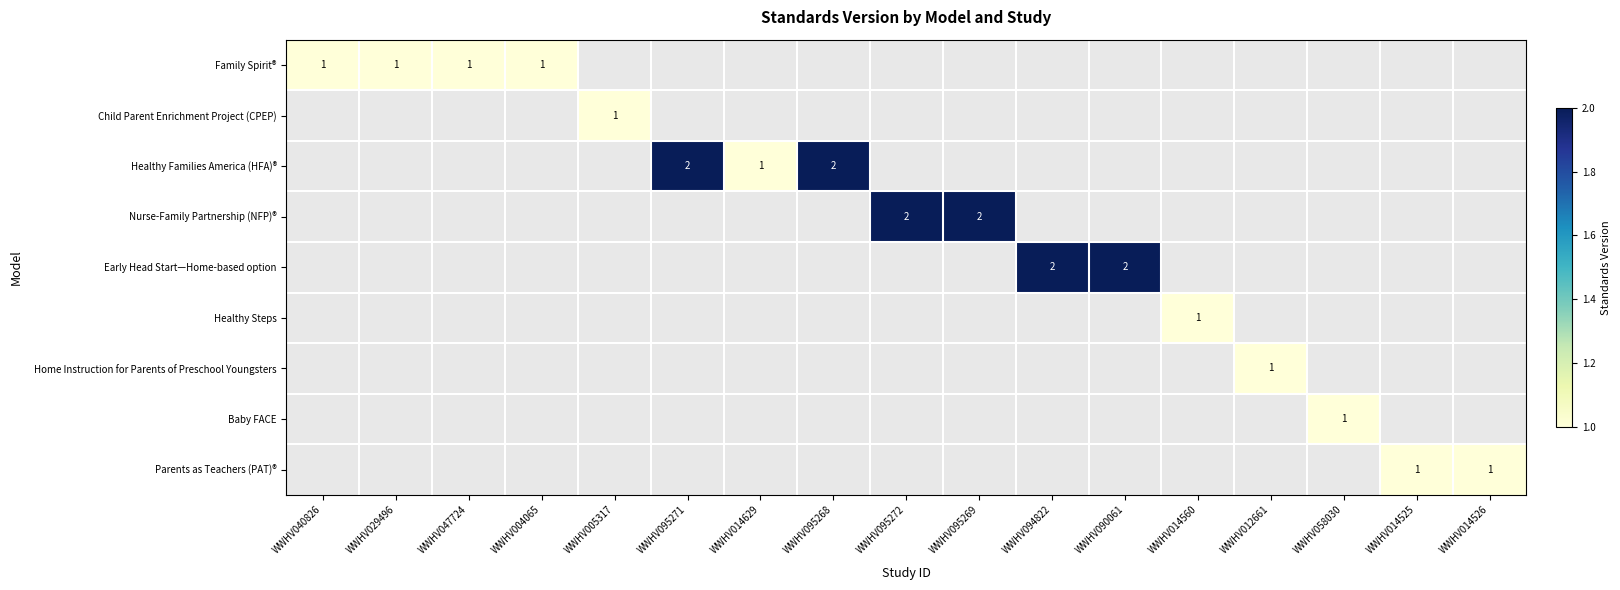

At which category does the chart reach its peak across all series?

WWHV095271